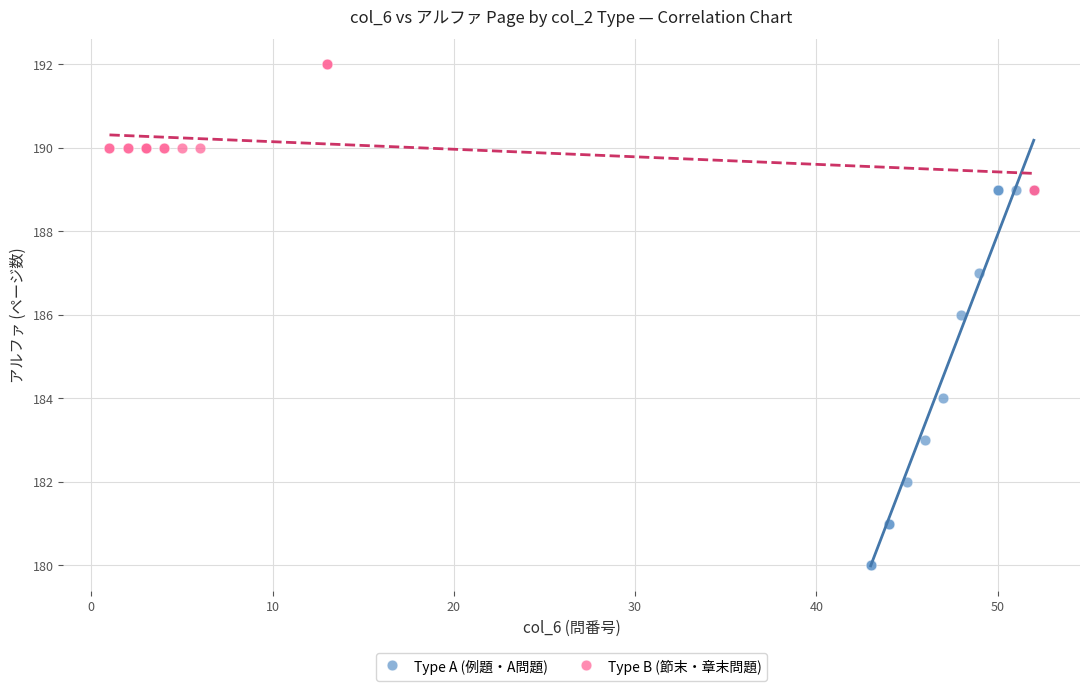

Which series has the largest Y range (max minus min)?

Type A (例題・A問題)